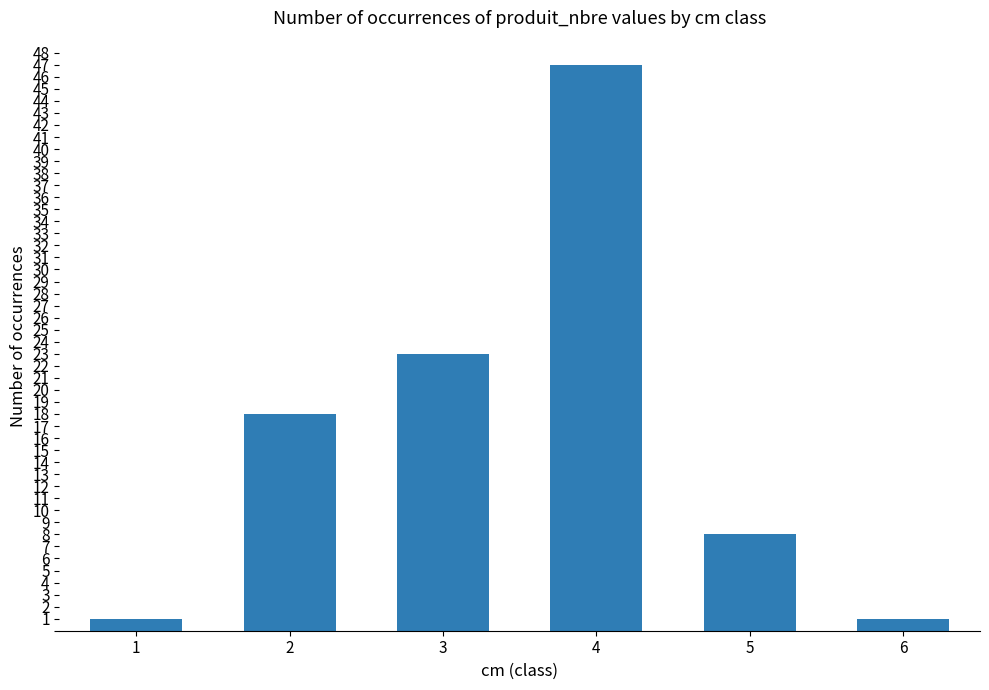

What is the value of the 2nd bar from the left?

18